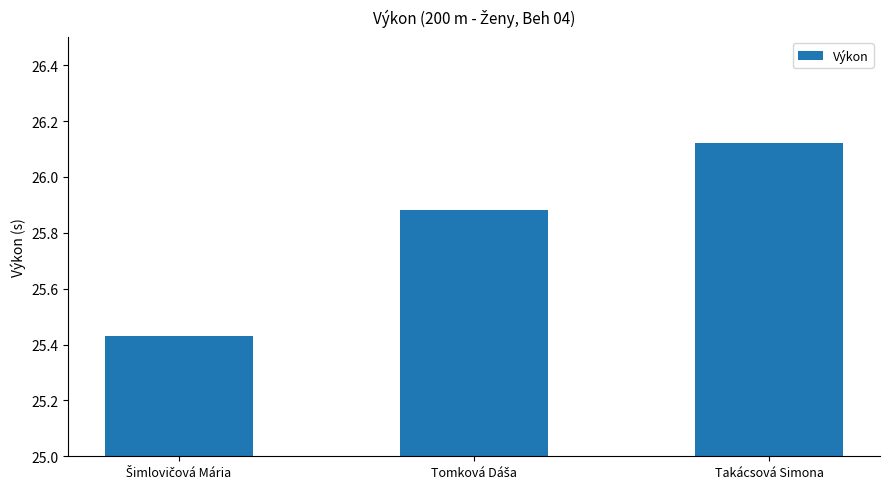

What position from the right is Takácsová Simona?

1